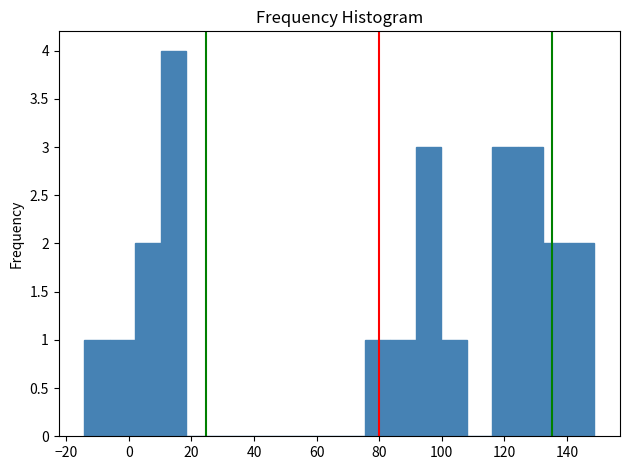

Reading left to right, transcribe this chart: for each bar, give the range it covers on the x-axis and its height. Neither the bar edges nor the heights are printed on the chart, so give them approximately, as read against the axes.

-14 to -6: 1
-6 to 2: 1
2 to 10: 2
10 to 18: 4
18 to 26: 0
26 to 34: 0
34 to 42: 0
42 to 50: 0
50 to 60: 0
60 to 68: 0
68 to 76: 0
76 to 84: 1
84 to 92: 1
92 to 100: 3
100 to 108: 1
108 to 116: 0
116 to 124: 3
124 to 132: 3
132 to 140: 2
140 to 148: 2